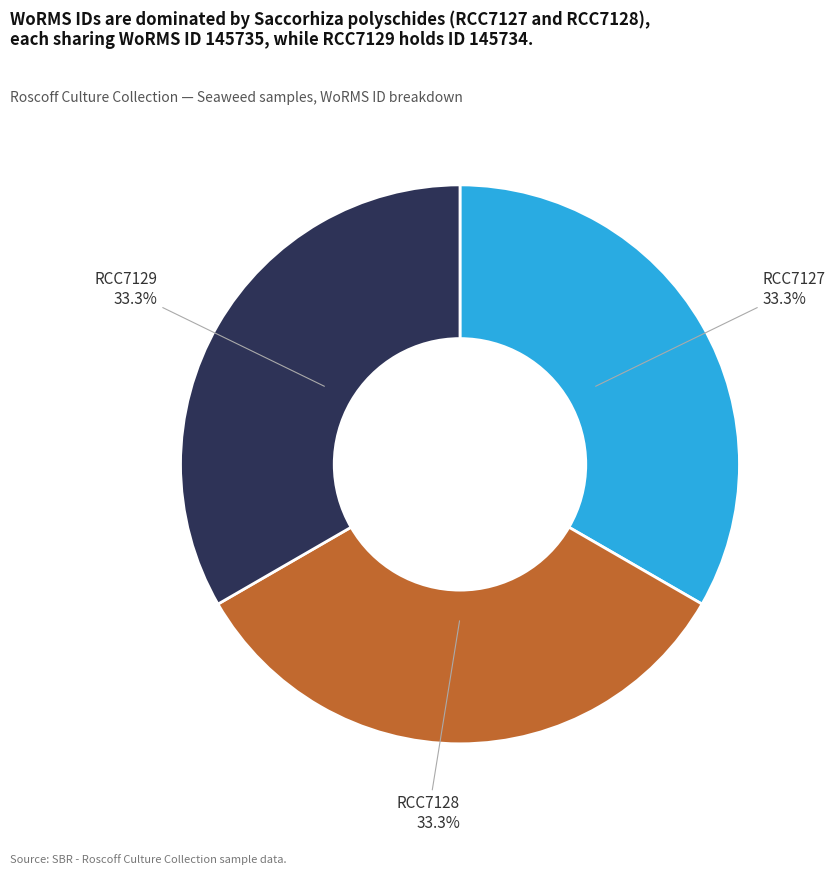

What is the ratio of the value at RCC7127 to the value at RCC7129?

1.0